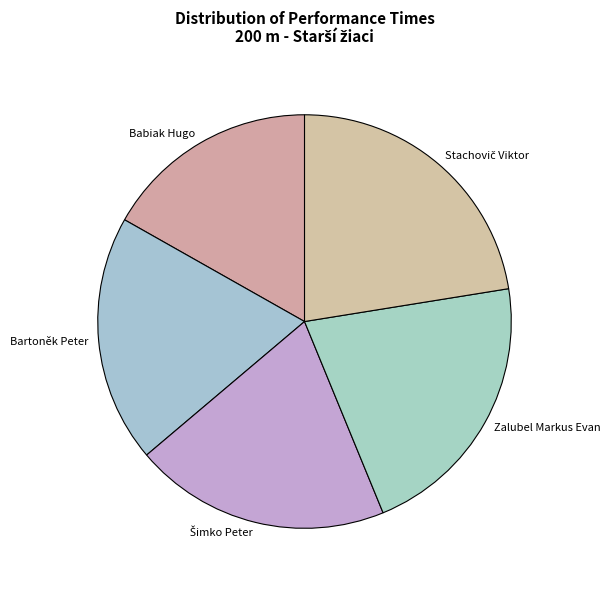

True or false: Zalubel Markus Evan accounts for 21% of the total.

True